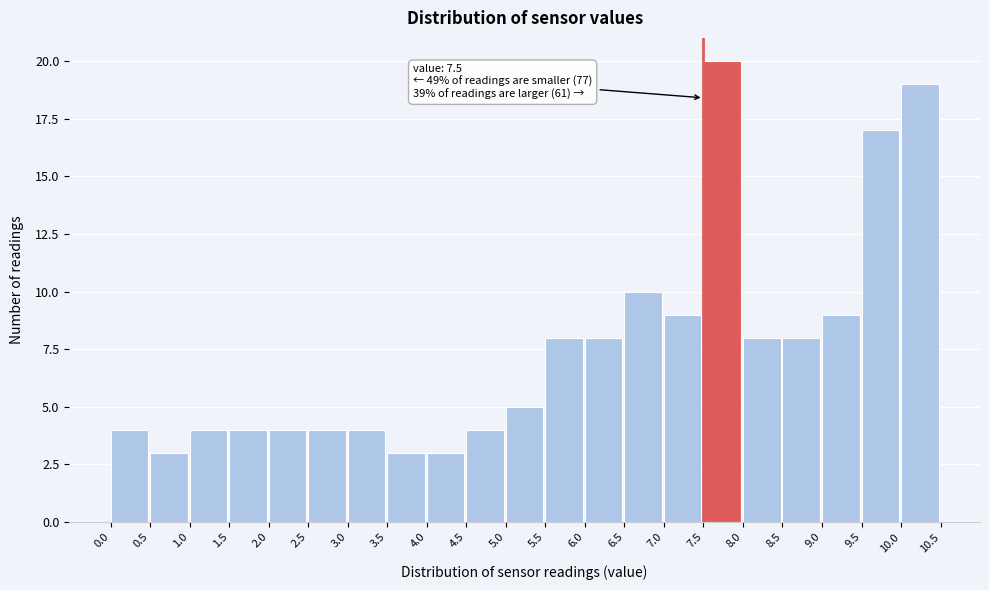

Over which range of the x-axis is the bar tallest?

7.5 to 8.0